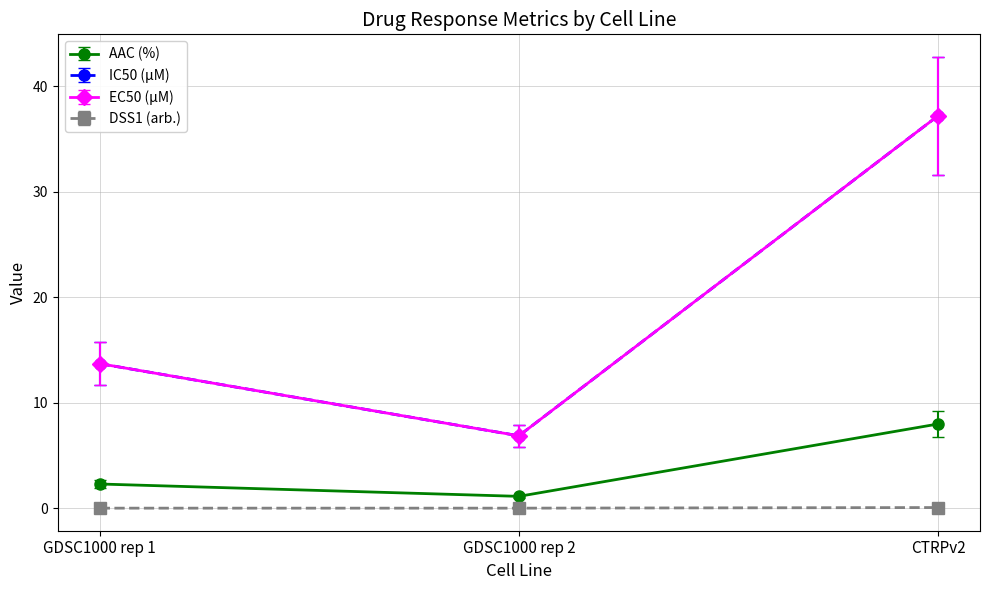

Does the chart have visible grid lines?

Yes